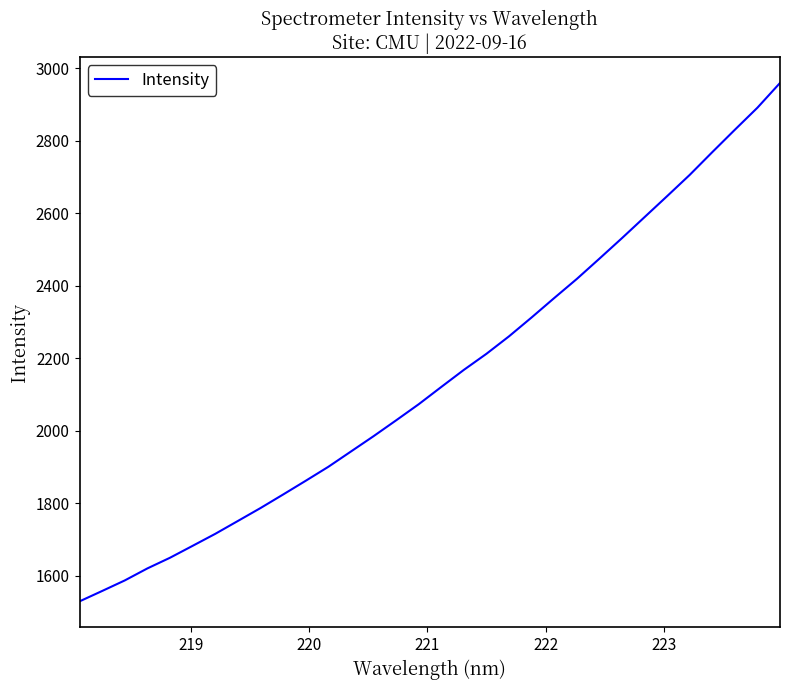

What is the smallest value displayed?

1528.8